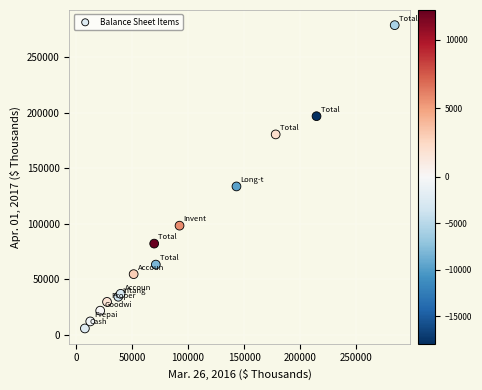

What Y value in the scatter plot is closest to 142129?

133460